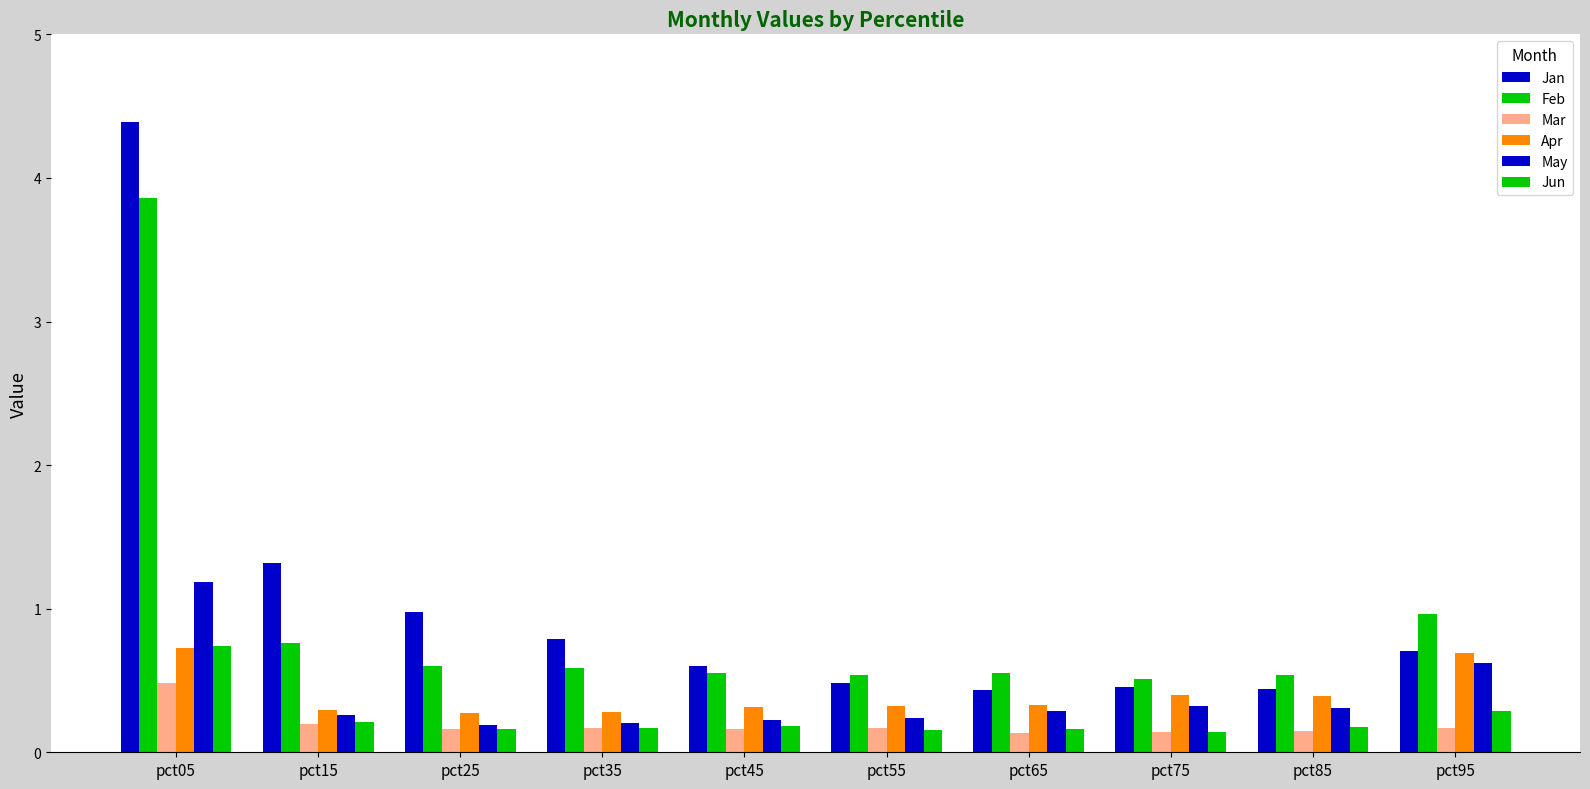

How many bars are there in each group?

6